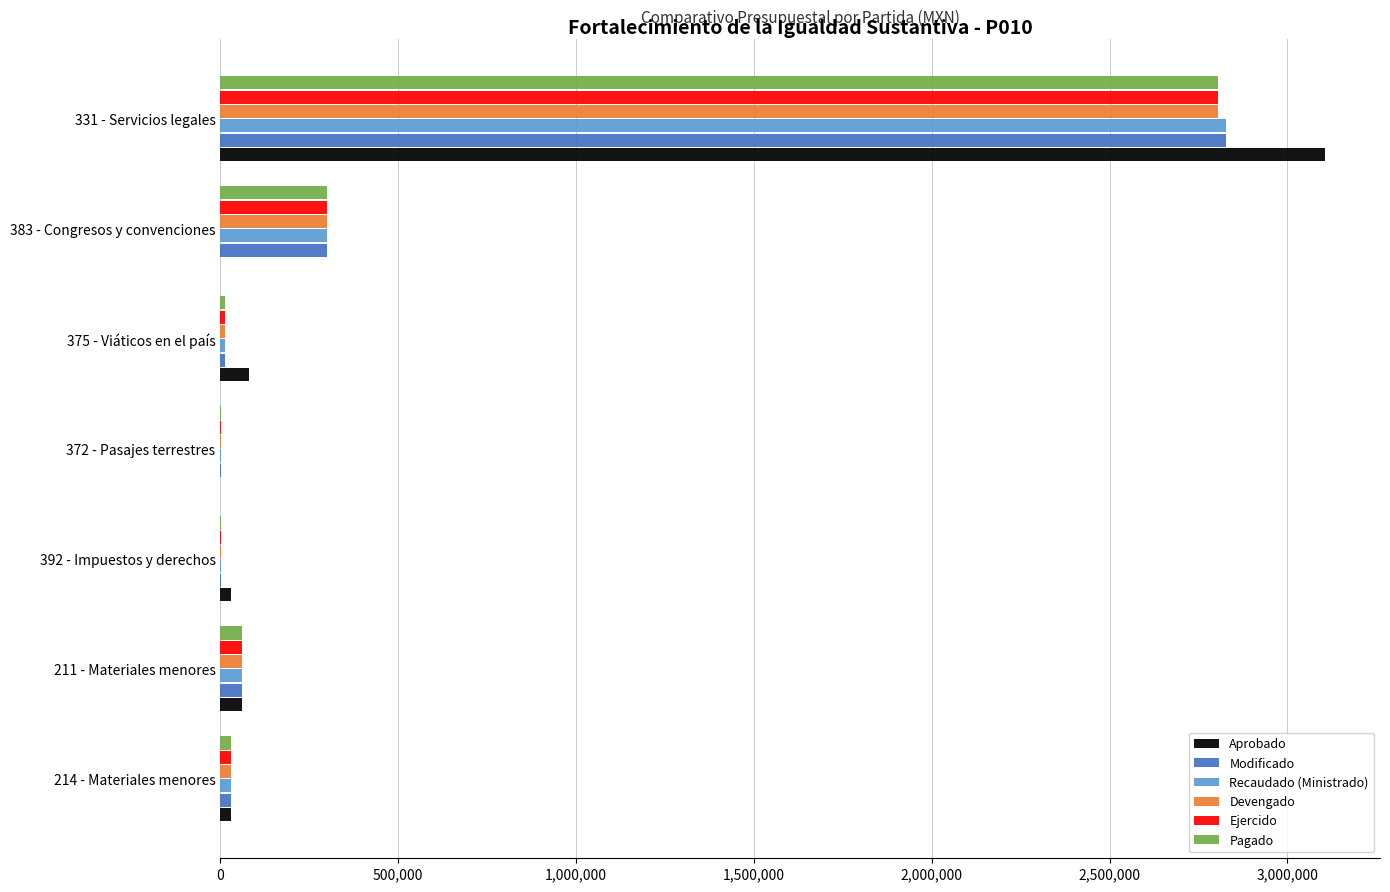

What is the total value across all series at 383 - Congresos y convenciones?

1499994.2